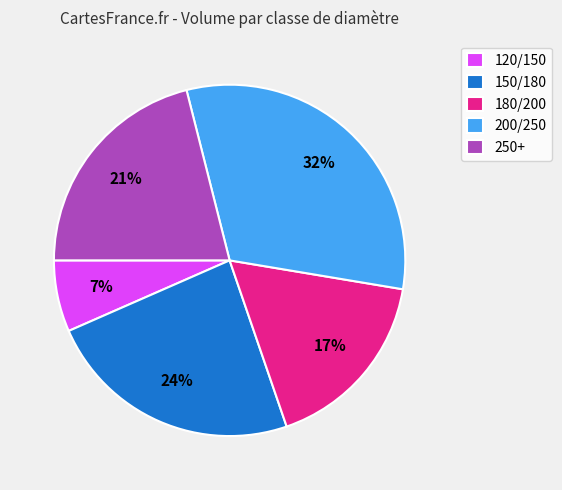

Combined, do 250+ and 150/180 account for over 50%?

No